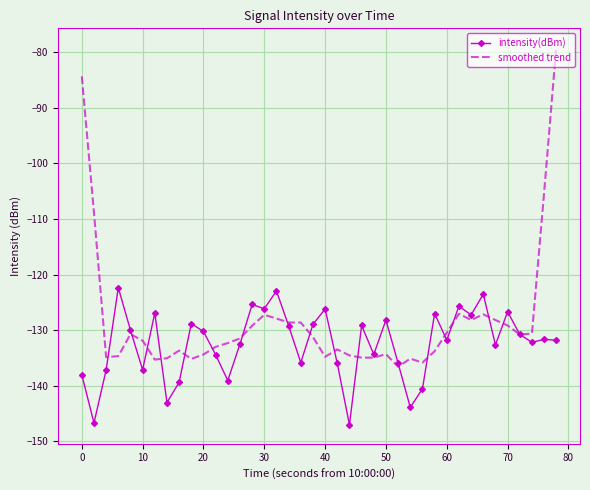

Rank the series by their maximum value, from highest to lowest.

smoothed trend, intensity(dBm)